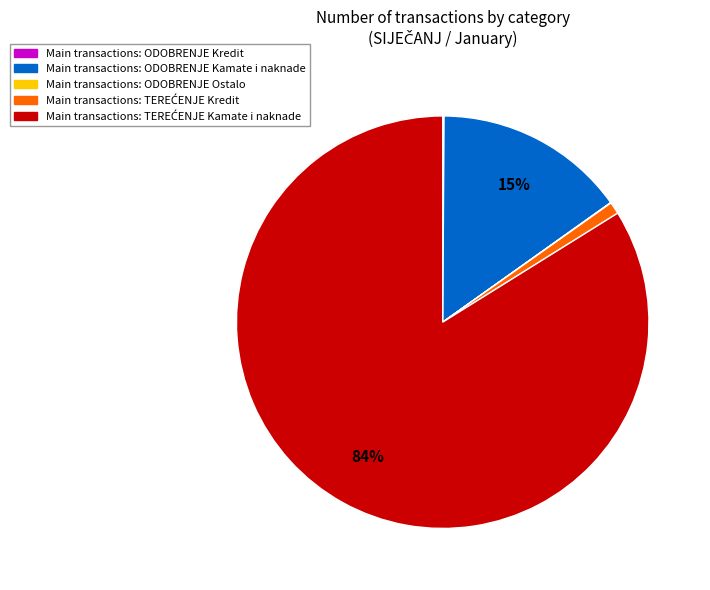

To the nearest percent, what is the average slice percentage?

20%